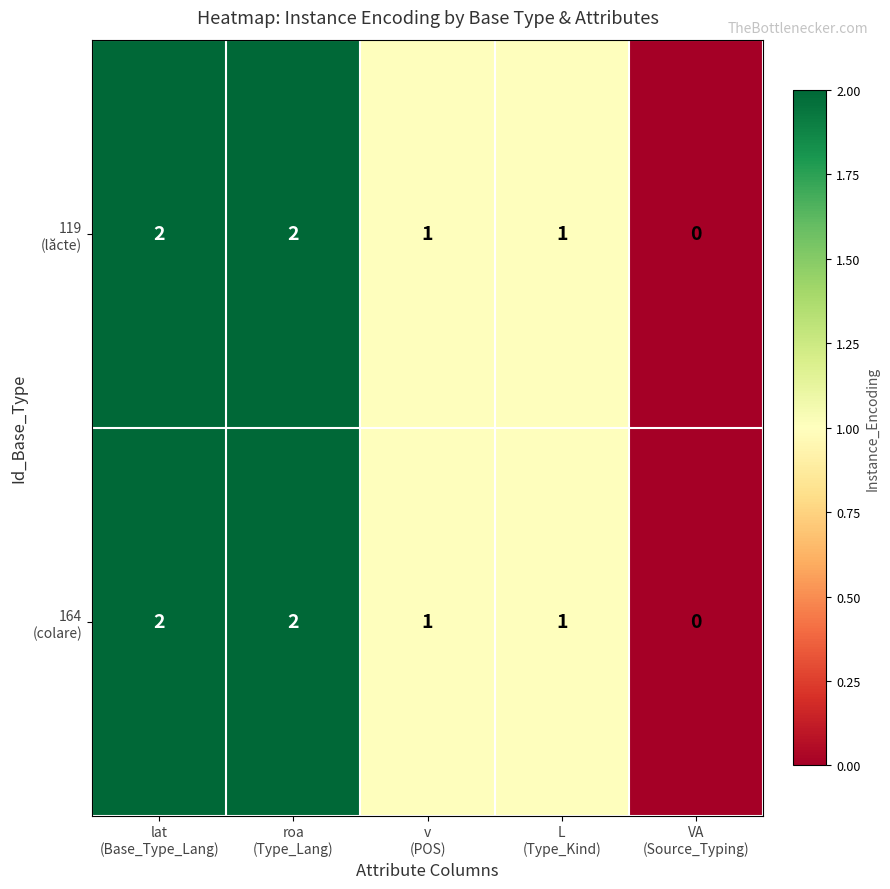

How many categories are shown in the chart?

5